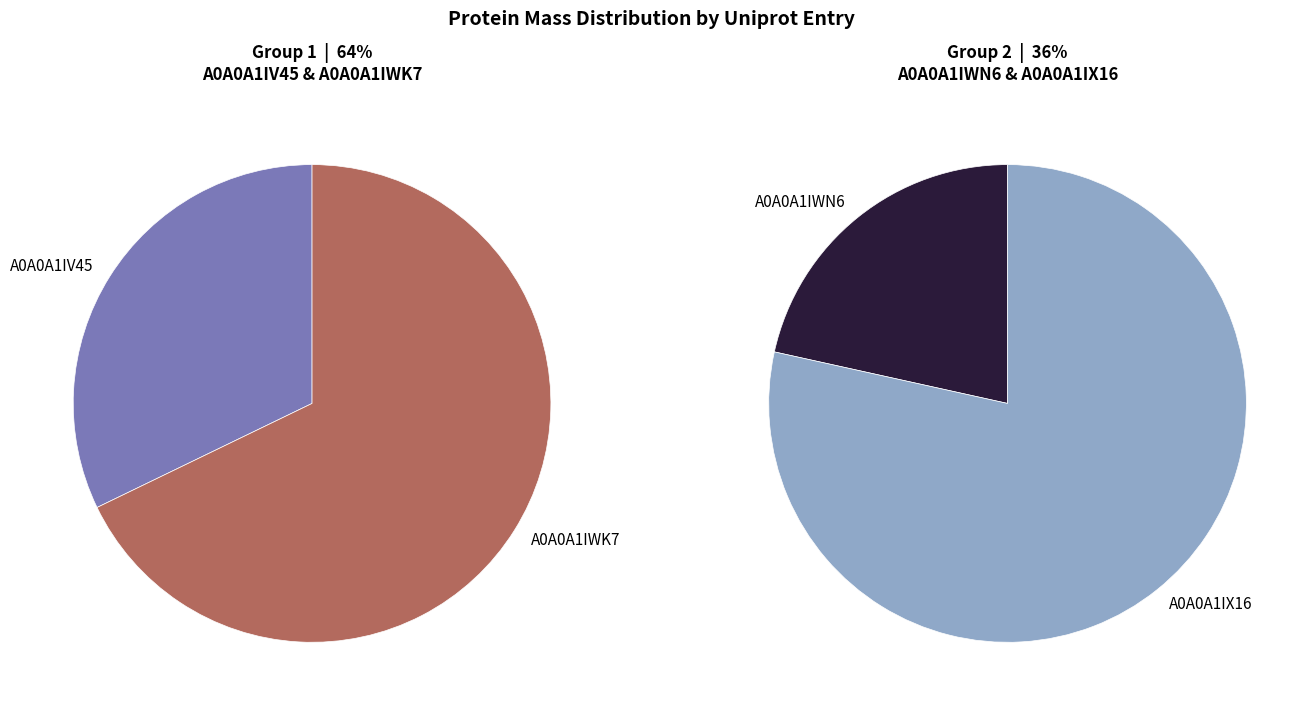

True or false: A0A0A1IWK7 accounts for 43% of the total.

True